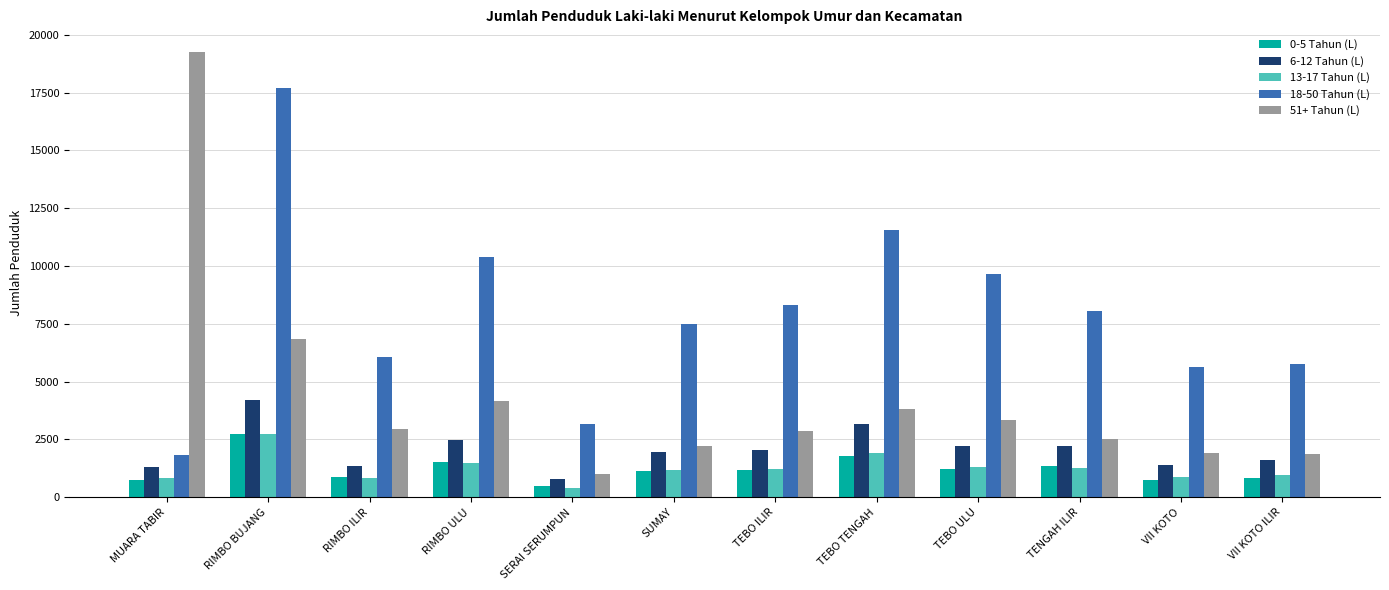

At which category does the chart reach its peak across all series?

MUARA TABIR